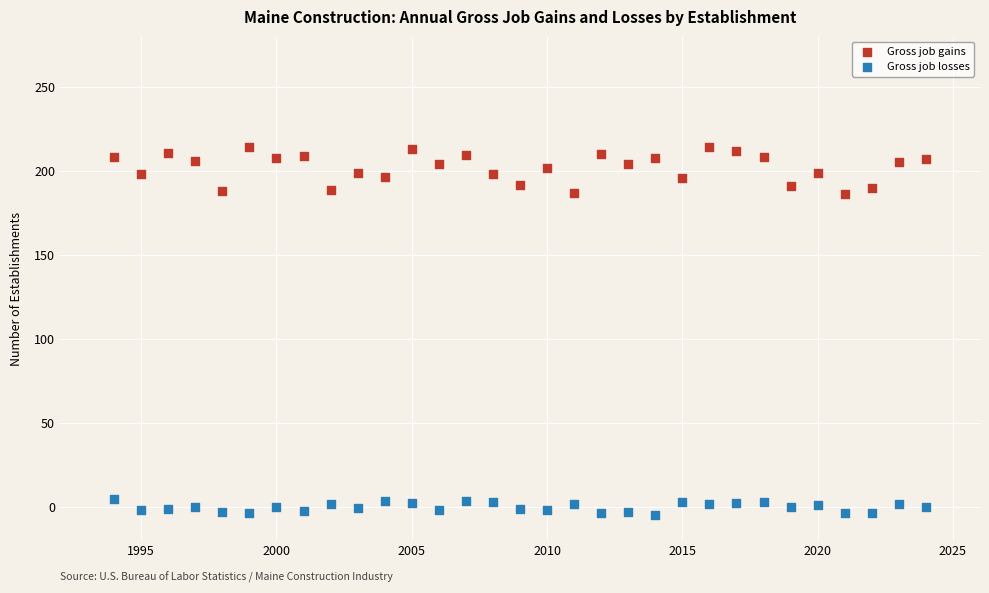

Which series reaches the minimum Y coordinate?

Gross job losses